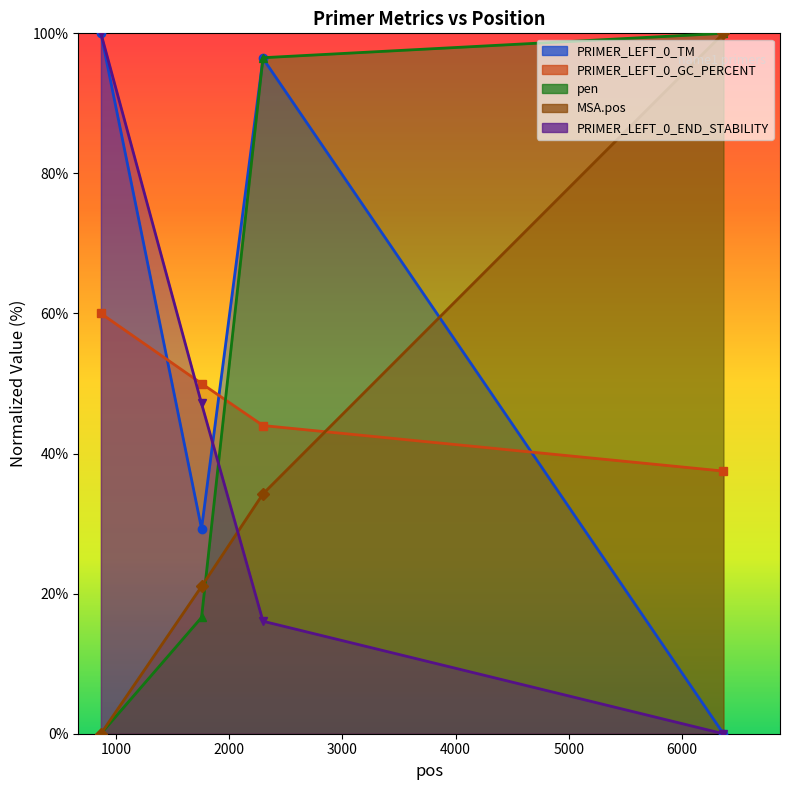

What is the total value across all series at 6367?

237.5